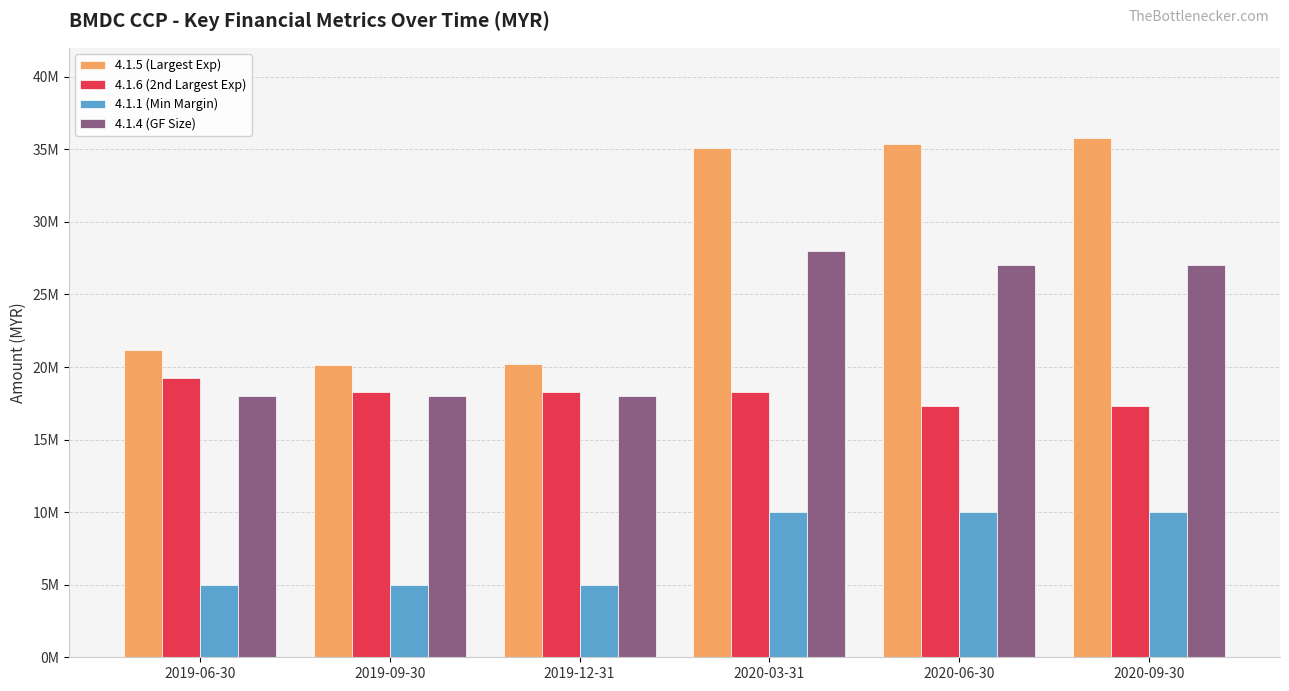

Does the chart contain any negative values?

No